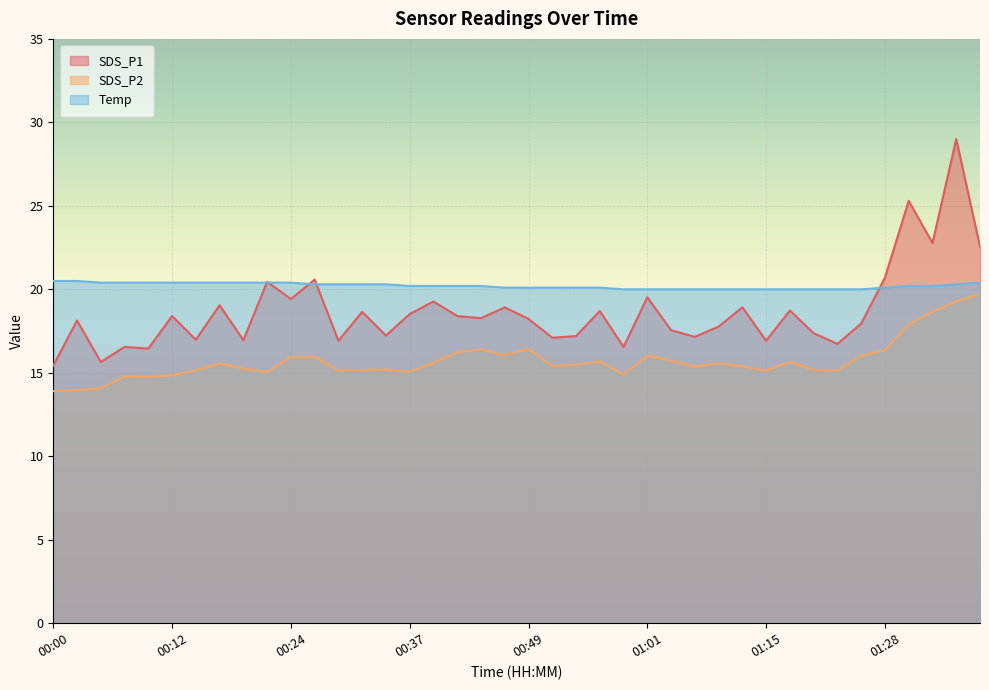

How many lines are shown in the chart?

3